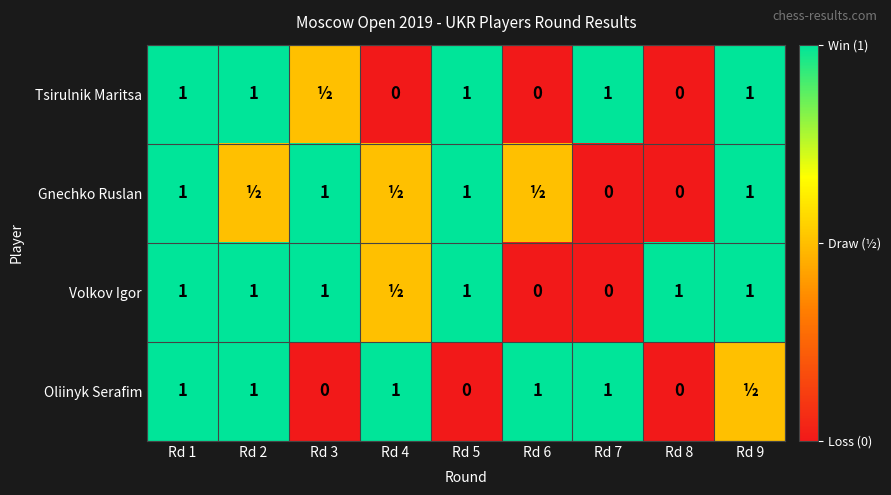

What is the total value across all series at Rd 6?

1.5